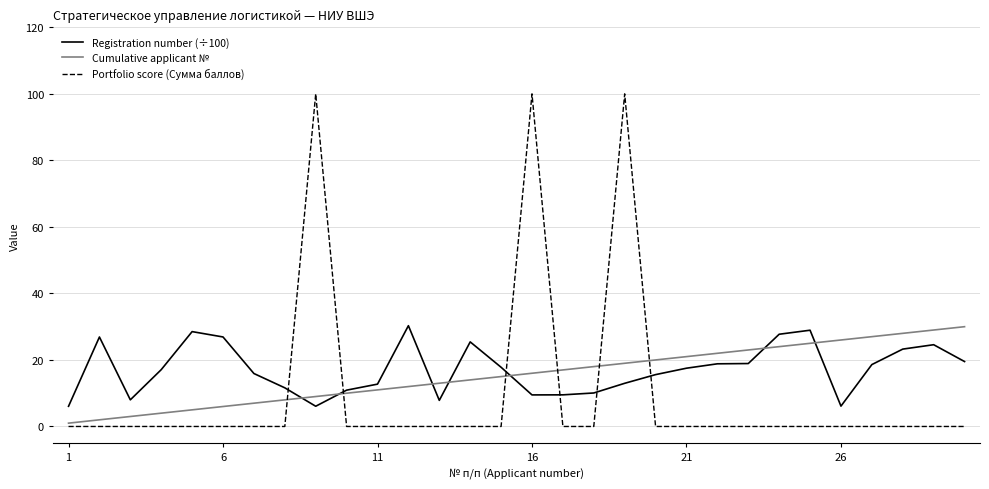

Which series has the largest range (max minus min)?

Portfolio score (Сумма баллов)